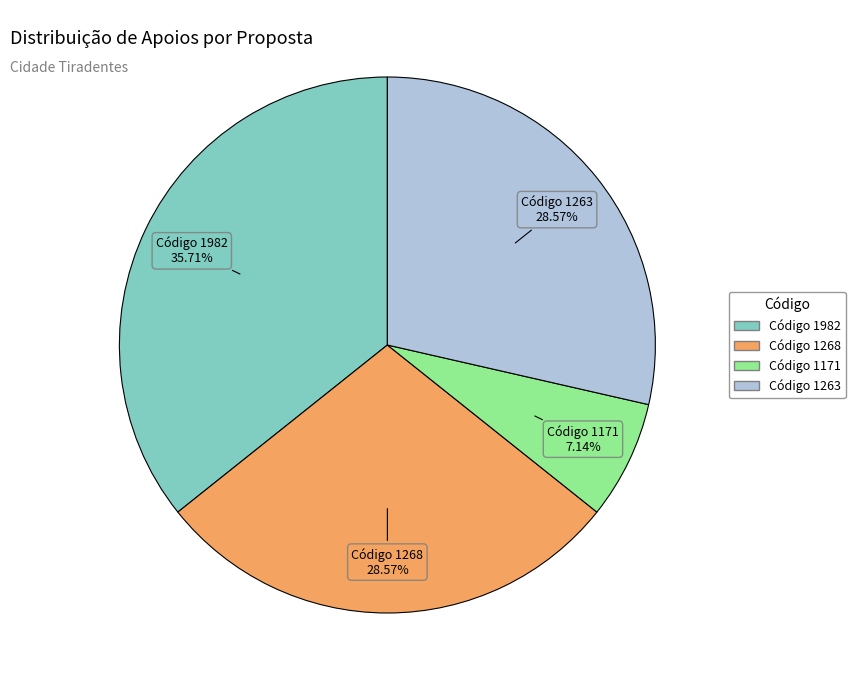

Does any single category account for the majority?

No